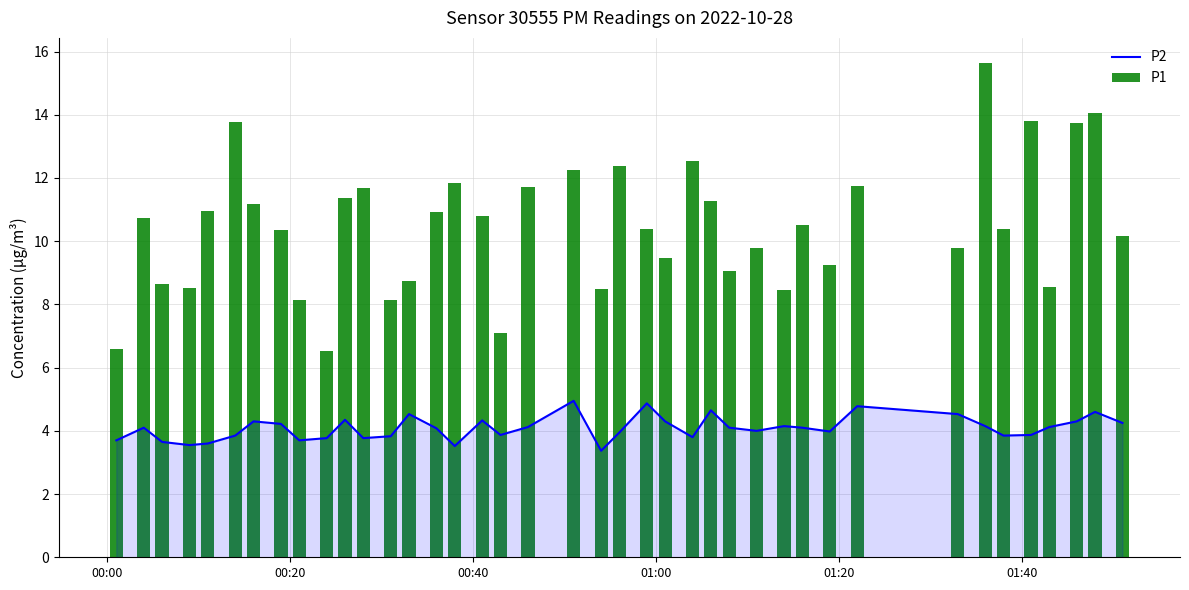

List the series in order of their overall mean, highest first.

P1, P2